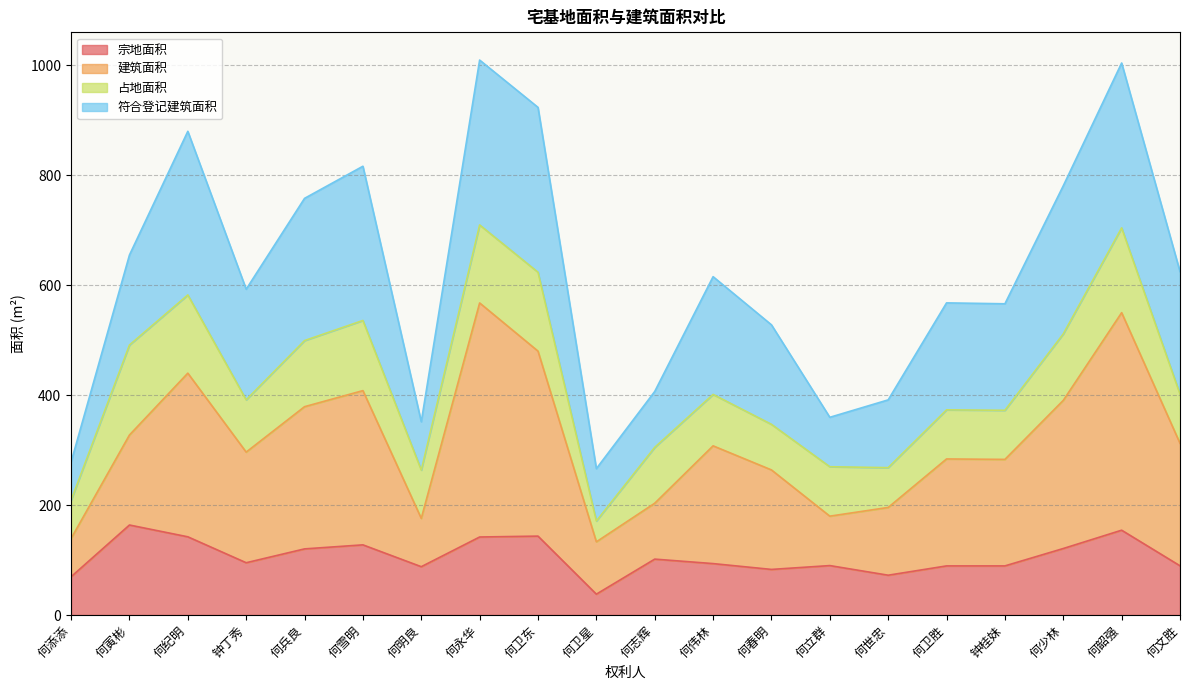

What is the difference between the maximum and minimum values in the 宗地面积 series?

125.8